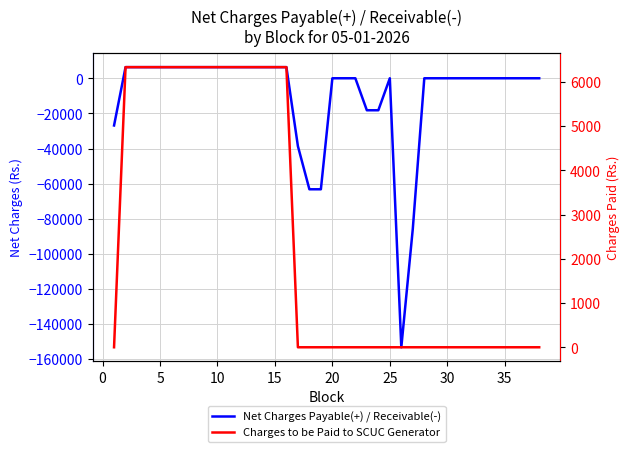

What is the smallest value displayed?

-153201.2